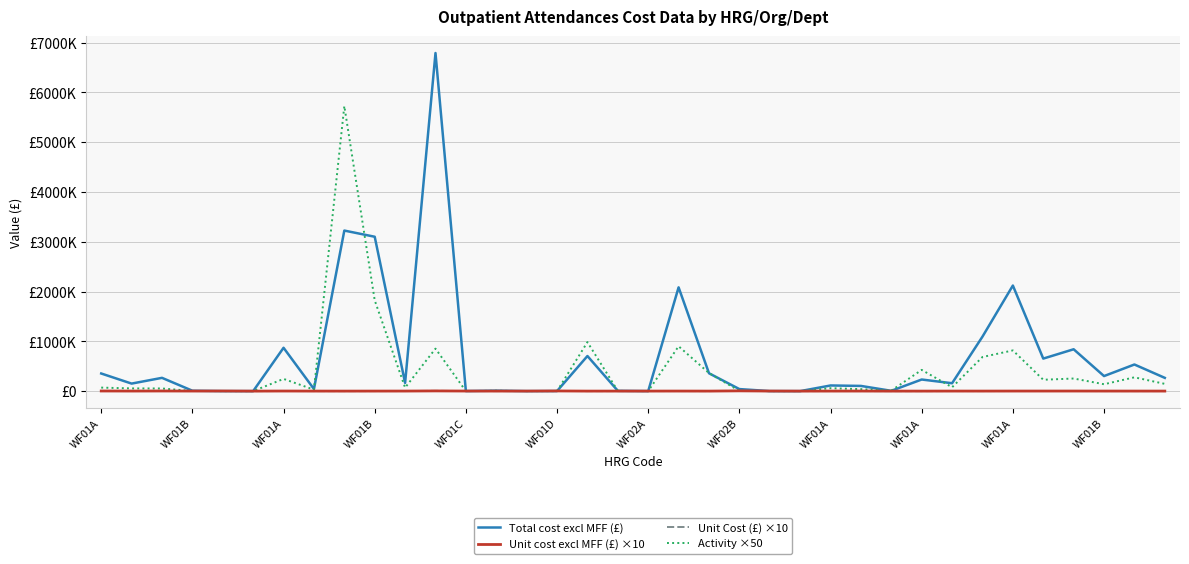

What are all the series names shown in the legend?

Total cost excl MFF (£), Unit cost excl MFF (£) ×10, Unit Cost (£) ×10, Activity ×50